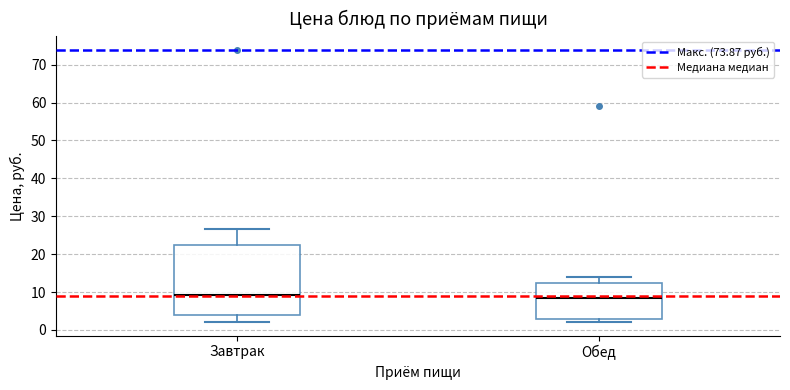

Comparing the boxes themselves (not the whiskers), which one is the tallest?

Завтрак